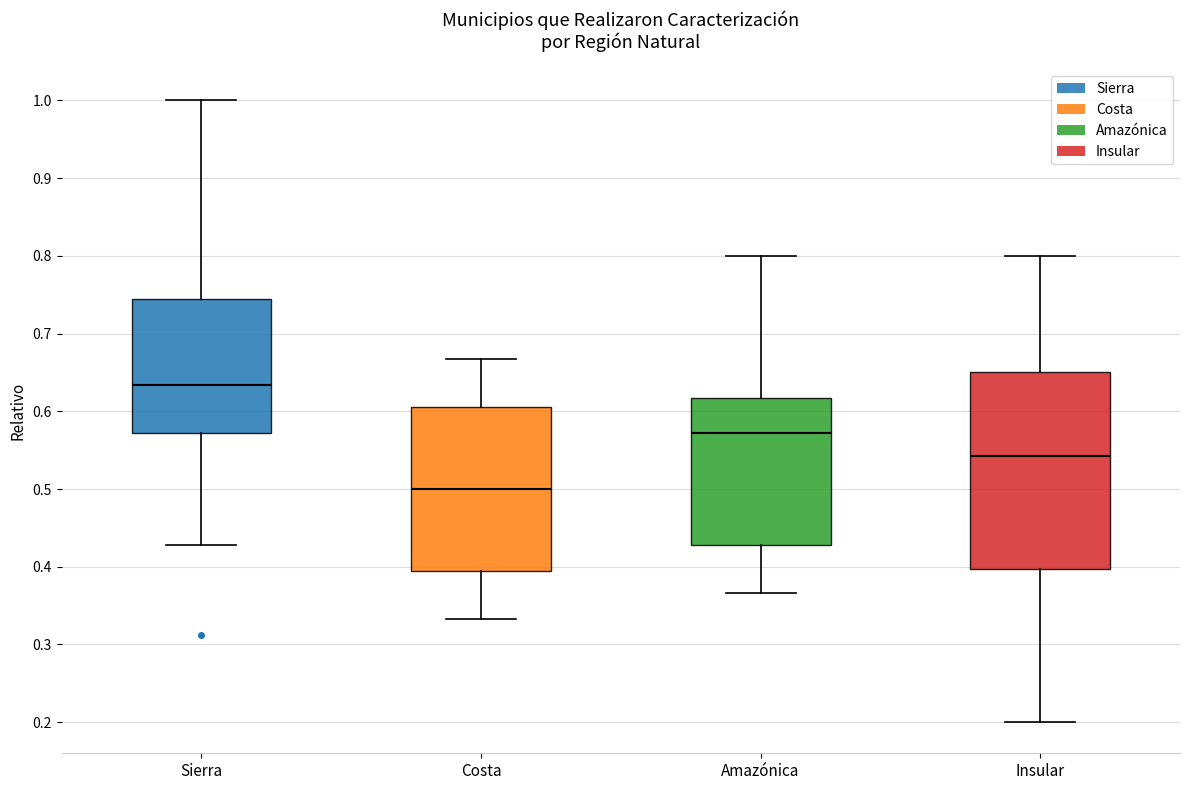

Reading left to right, read every box against the y-axis: the position of its median line, the range the box covers, and the ends of its whiskers. The values are not printed on the chart, so give them approximately, as read against the axis.

Sierra: median 0.63, box 0.57 to 0.74, whiskers 0.43 to 1.00
Costa: median 0.50, box 0.39 to 0.61, whiskers 0.33 to 0.67
Amazónica: median 0.57, box 0.43 to 0.62, whiskers 0.37 to 0.80
Insular: median 0.54, box 0.40 to 0.65, whiskers 0.20 to 0.80